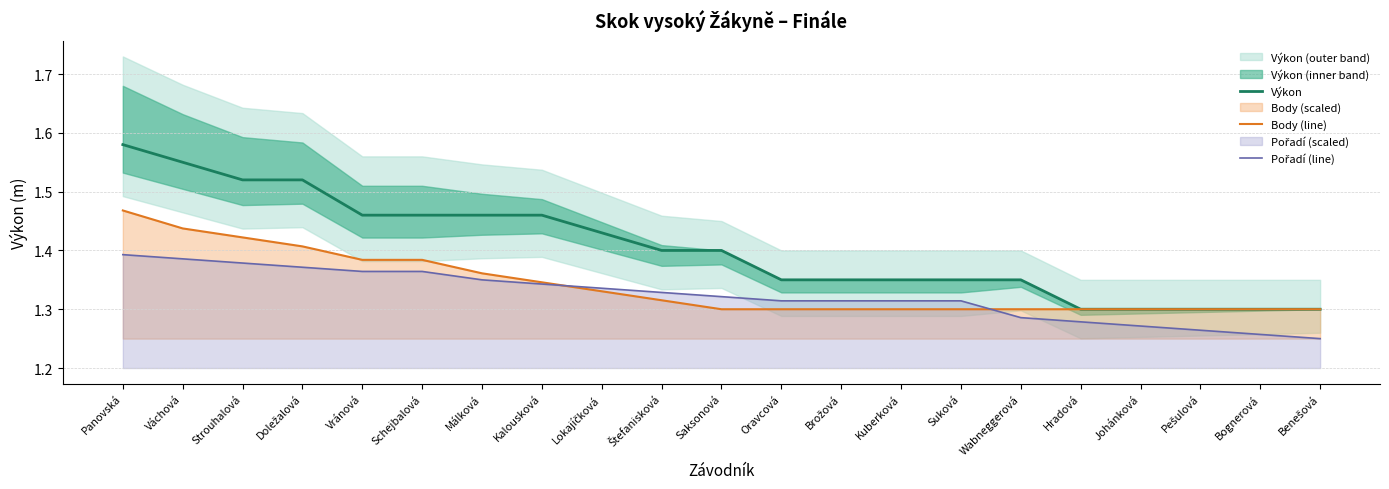

Does the chart have visible grid lines?

Yes